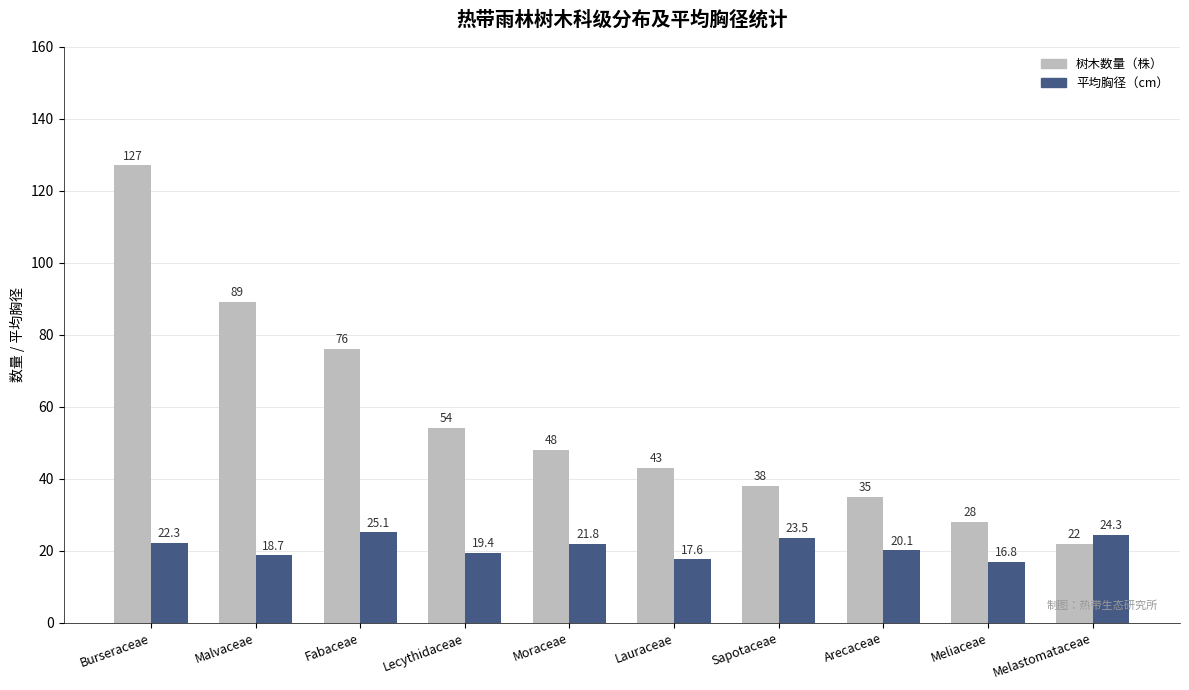

At which category is the sum across all series the highest?

Burseraceae